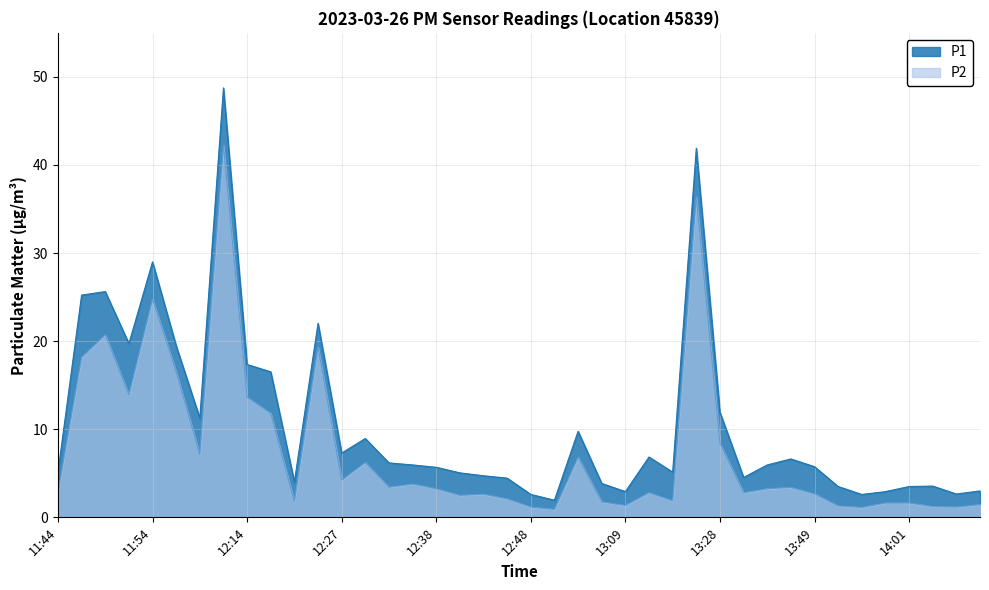

Does the chart display data point markers on the line(s)?

No